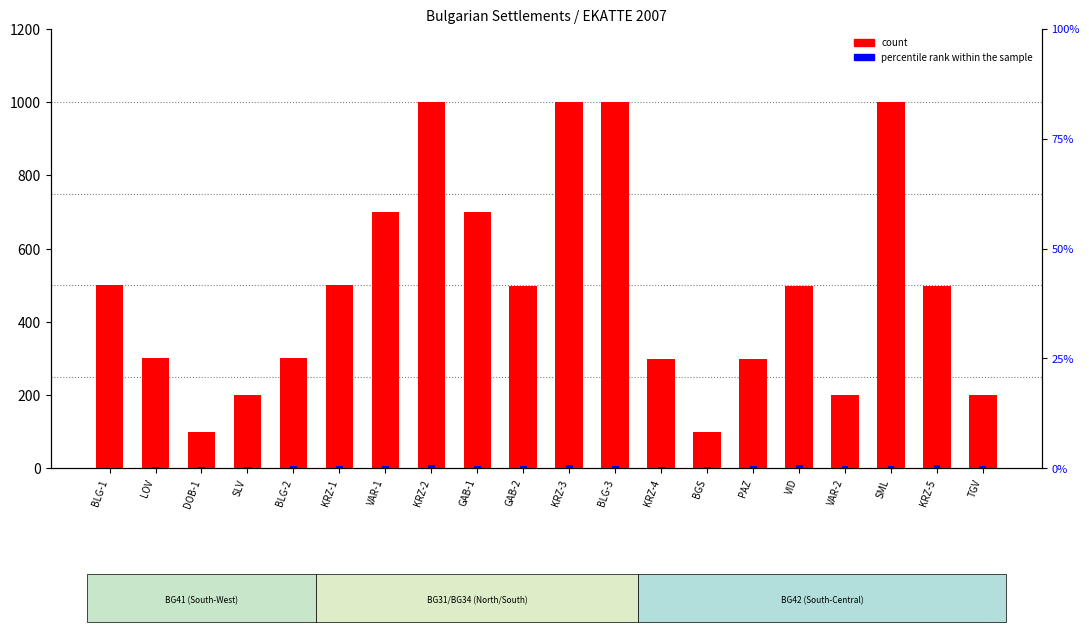

Is it true that count equals 1452 at KRZ-3?

False